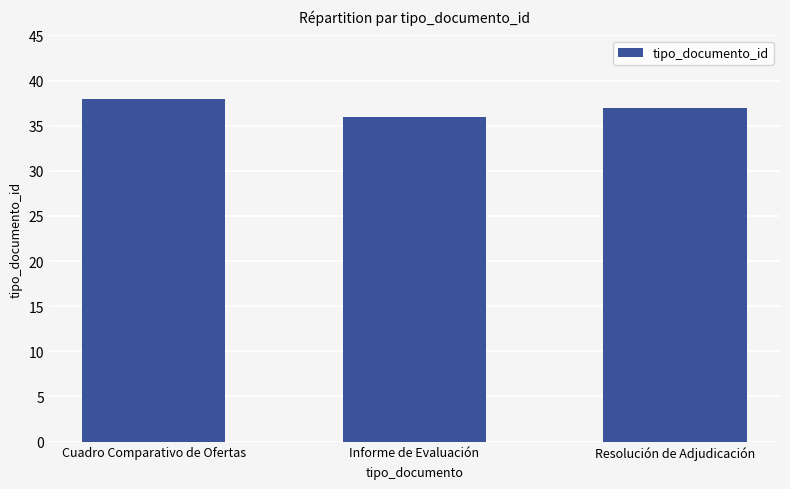

Reading right to left, transcribe all the data shown in this chart.

37	36	38